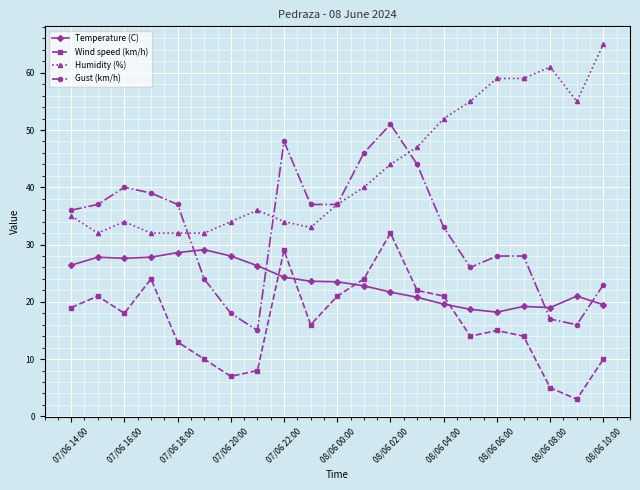

After their last crossing, which series has the higher values: Gust (km/h) or Temperature (C)?

Gust (km/h)